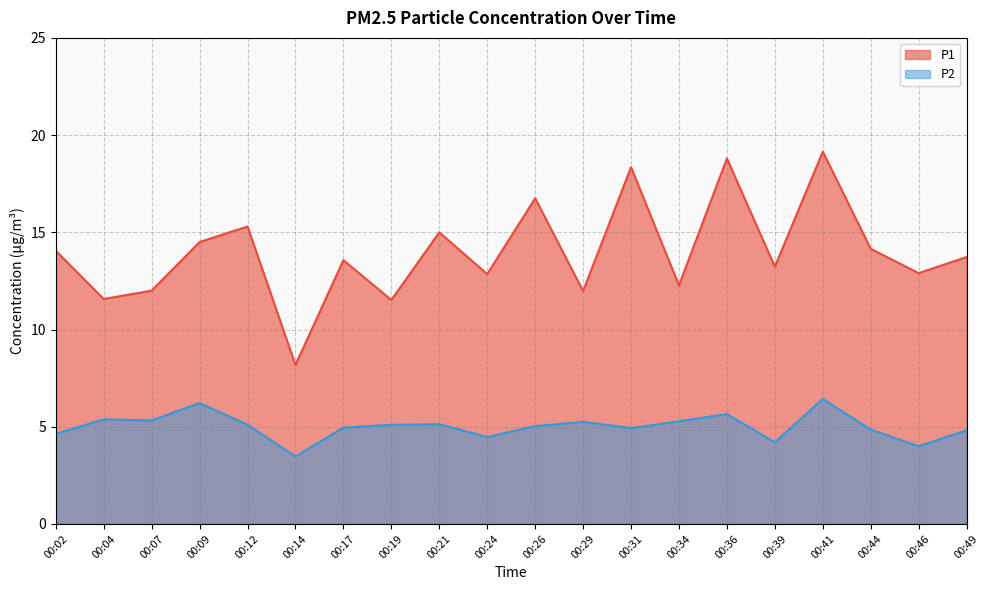

Which label corresponds to the largest value in the chart?

00:41